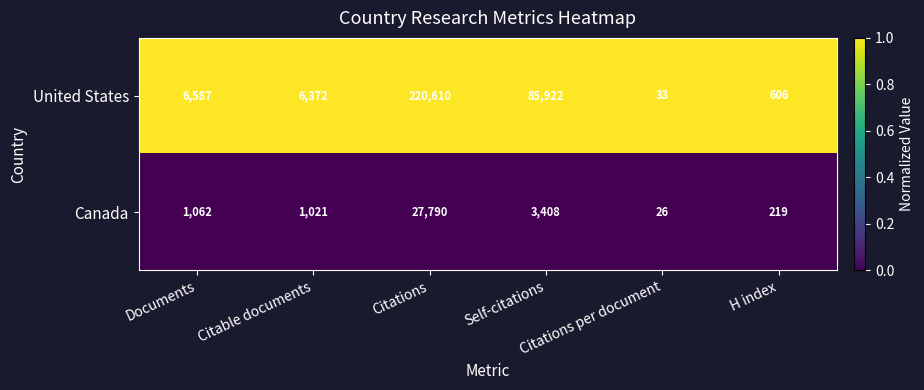

List the series in order of their overall mean, lowest first.

Canada, United States